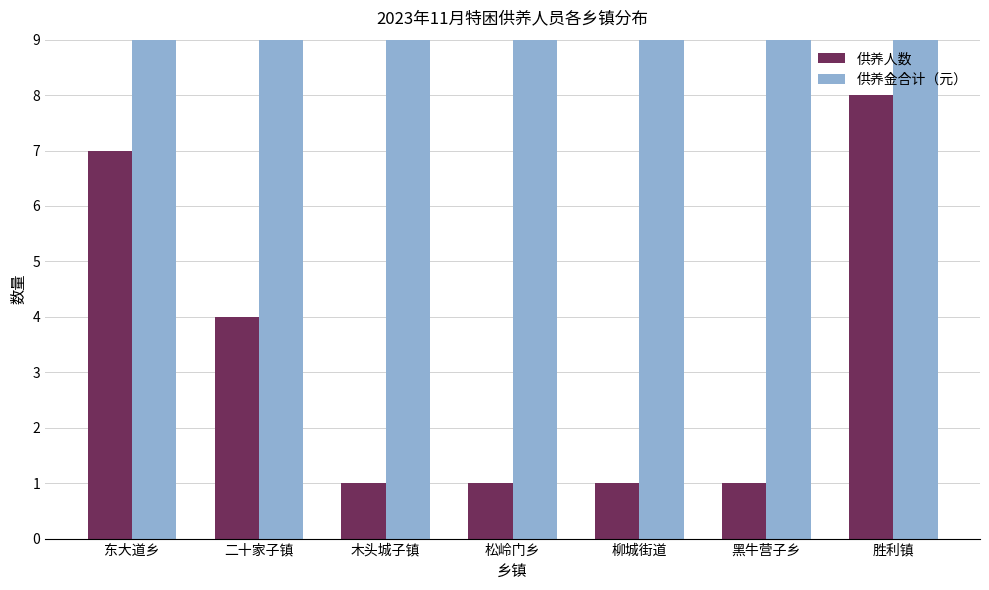

Reading left to right, transcribe all the data shown in this chart.

供养人数: 东大道乡=7	二十家子镇=4	木头城子镇=1	松岭门乡=1	柳城街道=1	黑牛营子乡=1	胜利镇=8
供养金合计（元）: 东大道乡=5075	二十家子镇=2900	木头城子镇=725	松岭门乡=725	柳城街道=725	黑牛营子乡=725	胜利镇=5800